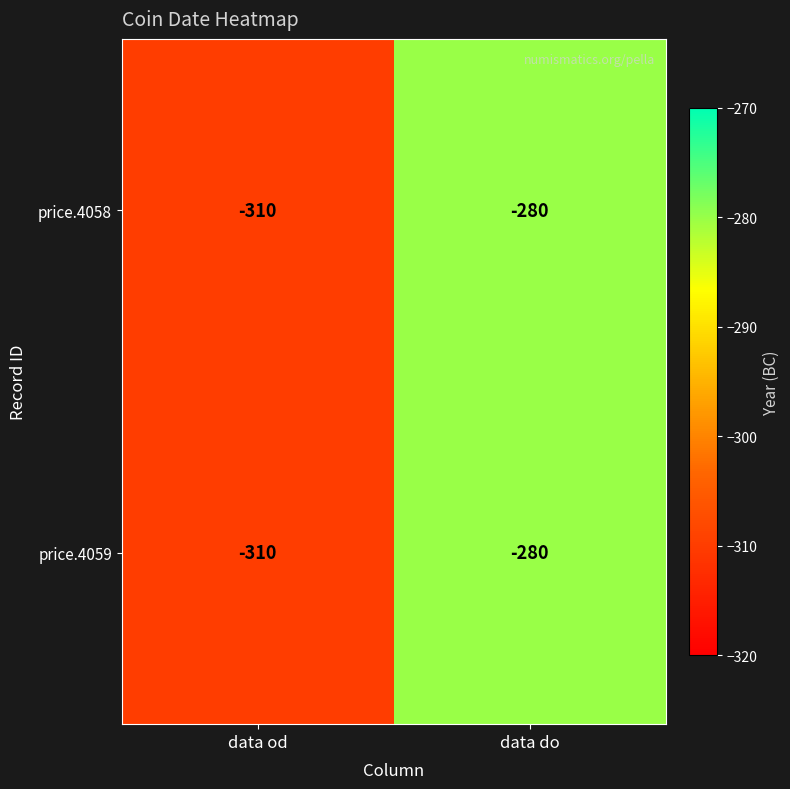

What is the greatest value displayed?

-280